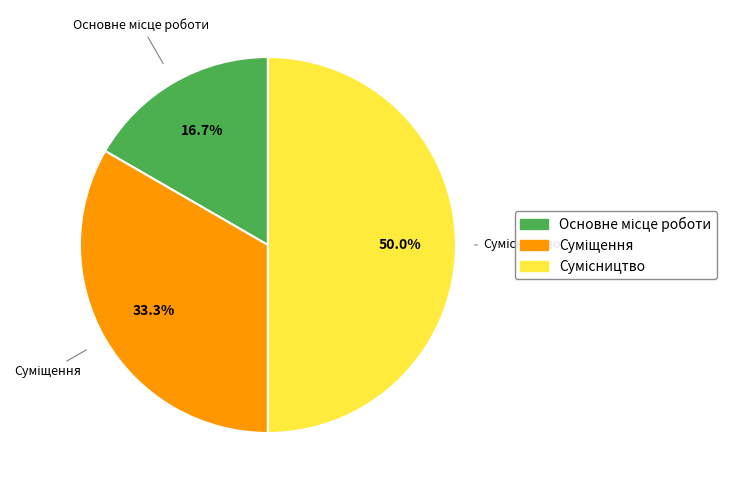

Does Основне місце роботи account for over 50% of the chart?

No